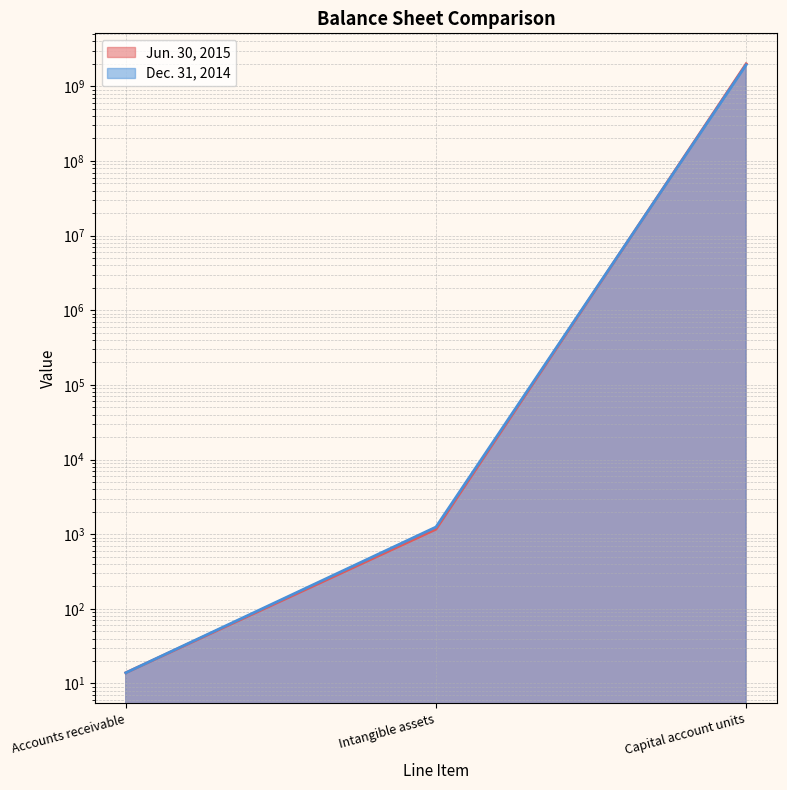

True or false: Jun. 30, 2015 has a value of 2791742523.8 at Capital account units.

False